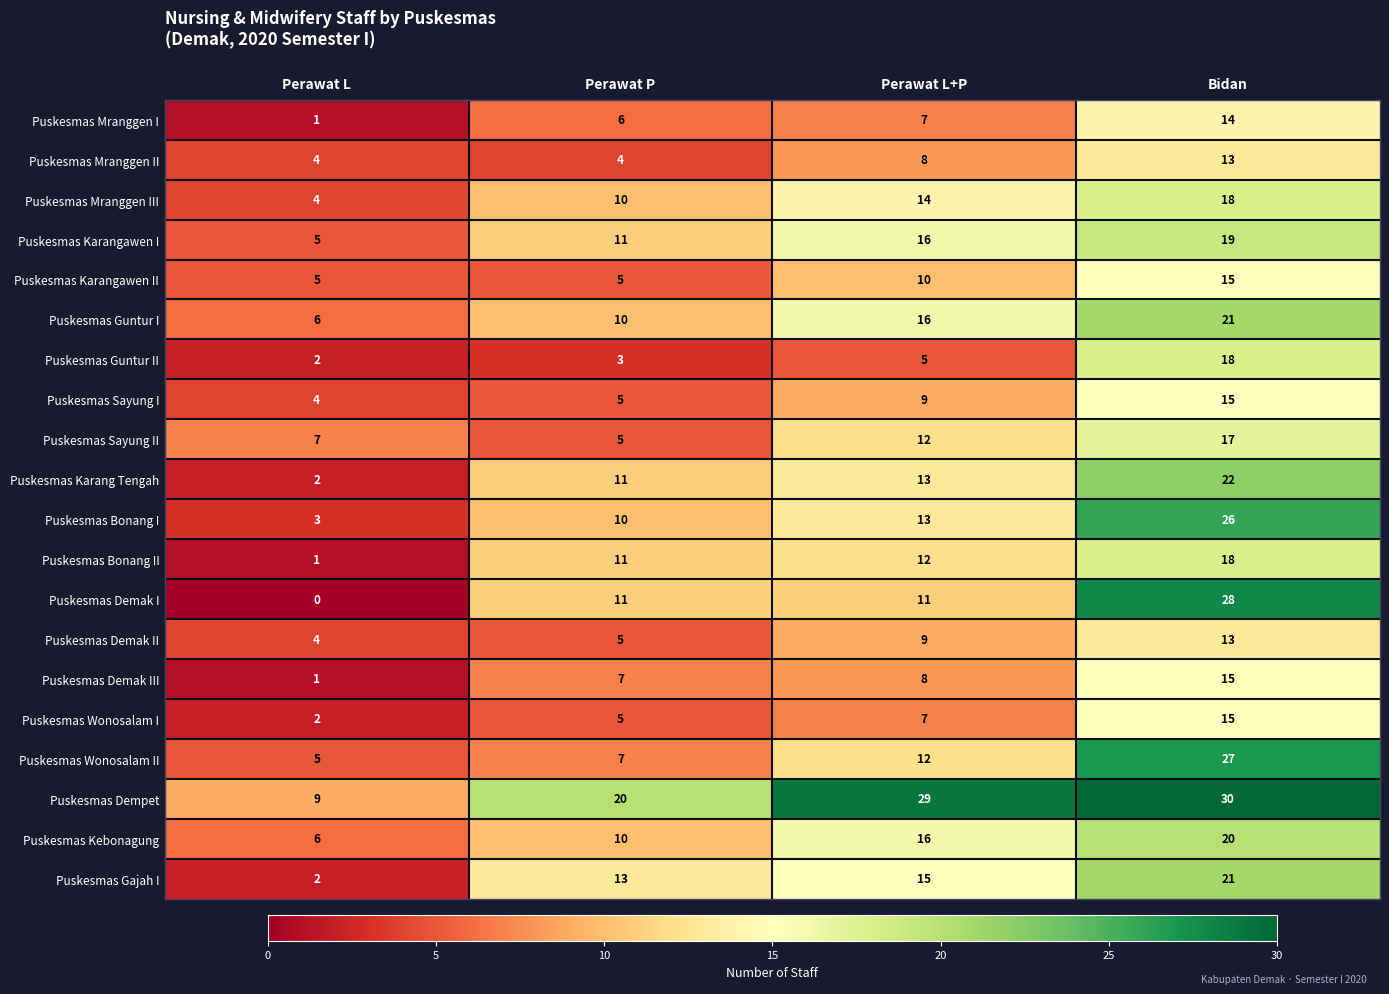

What is the difference between the Puskesmas Mranggen III values at Perawat P and Bidan?

8